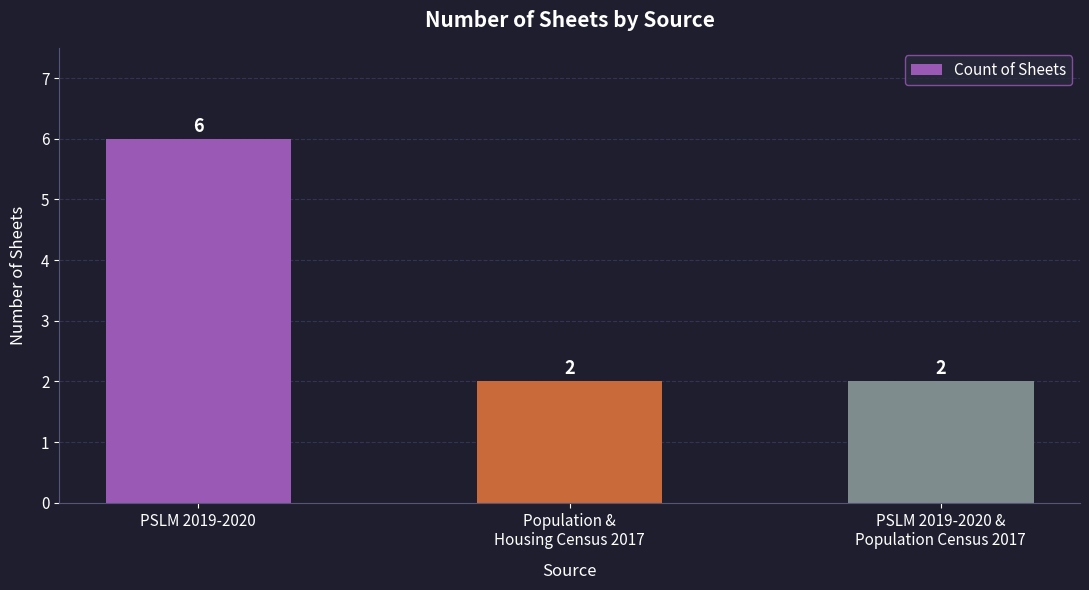

What is the average value?

3